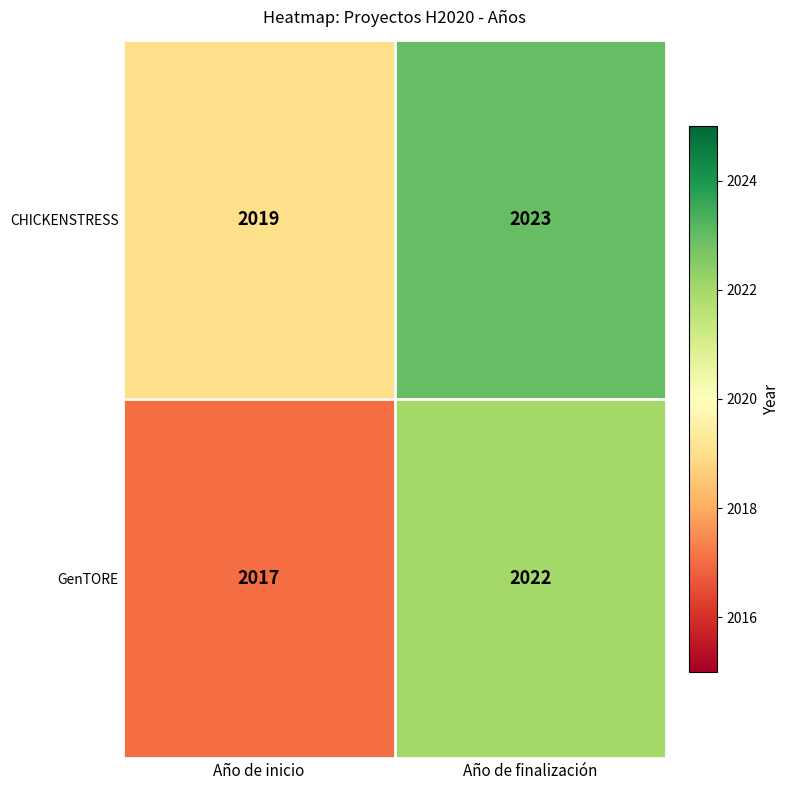

What is the greatest value displayed?

2023